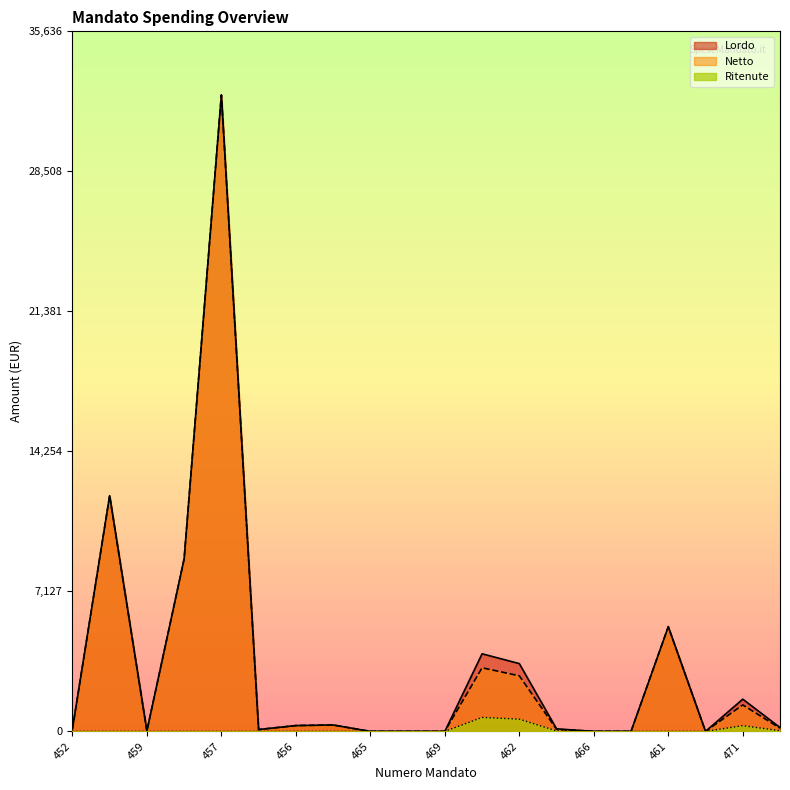

What is the label of the 12th point from the left?

463